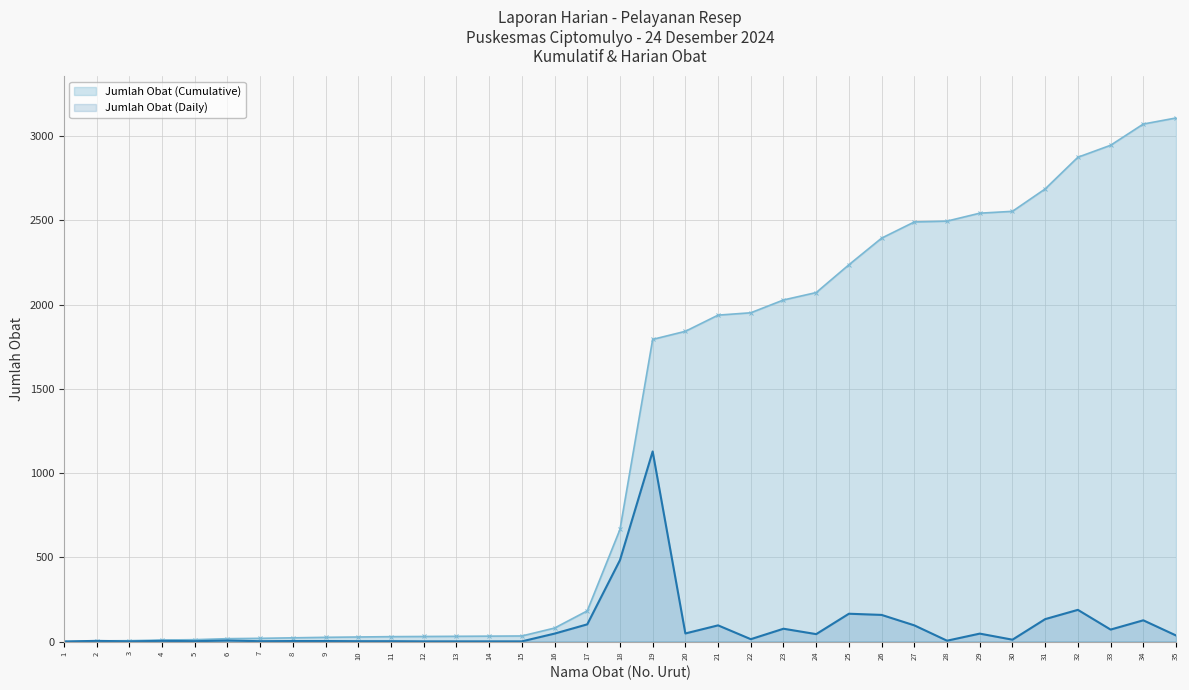

Which series changed the most between 9 and 22?

Jumlah Obat (Cumulative)